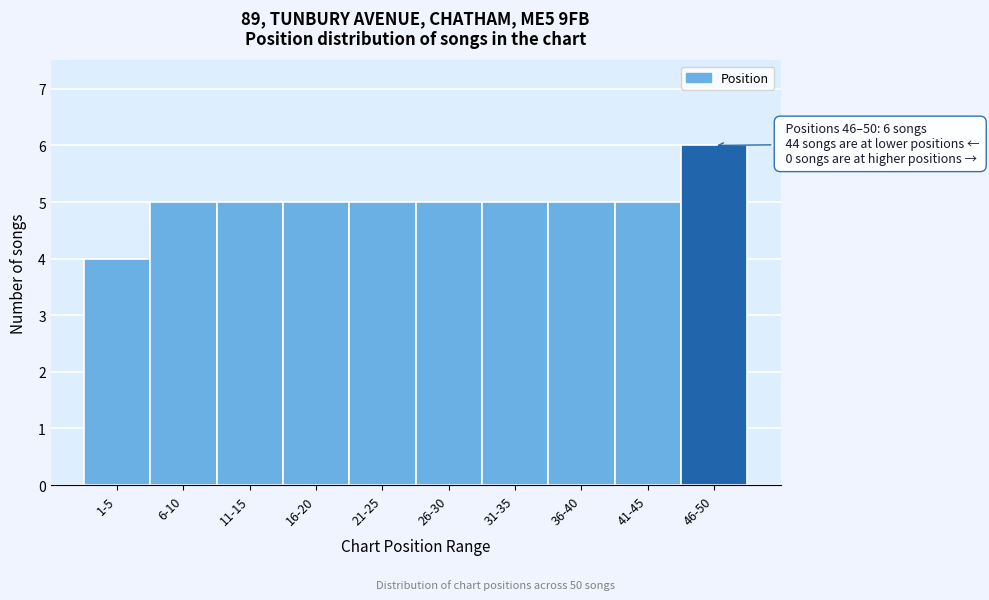

Reading right to left, transcribe all the data shown in this chart.

46-50=6	41-45=5	36-40=5	31-35=5	26-30=5	21-25=5	16-20=5	11-15=5	6-10=5	1-5=4